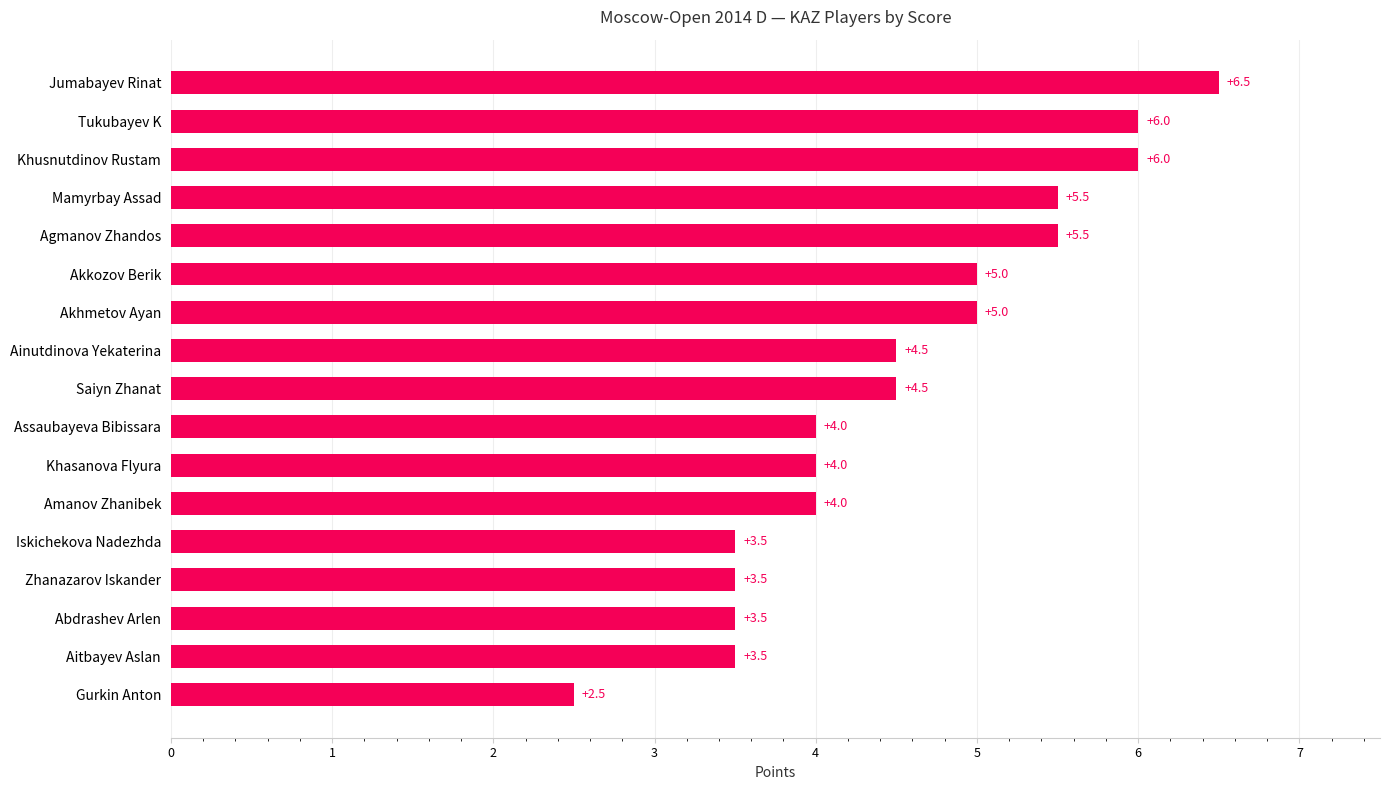

What is the average value?

4.5